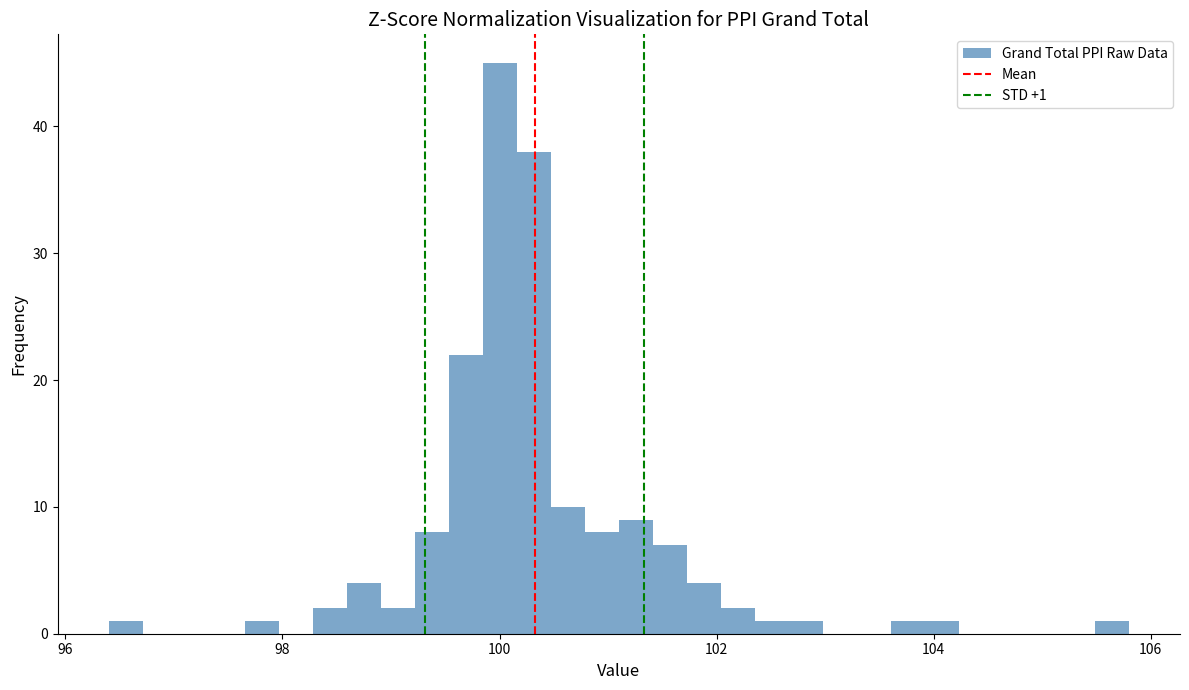

Read against the x-axis, roughly where is the centre of the tallest bar?

100.0